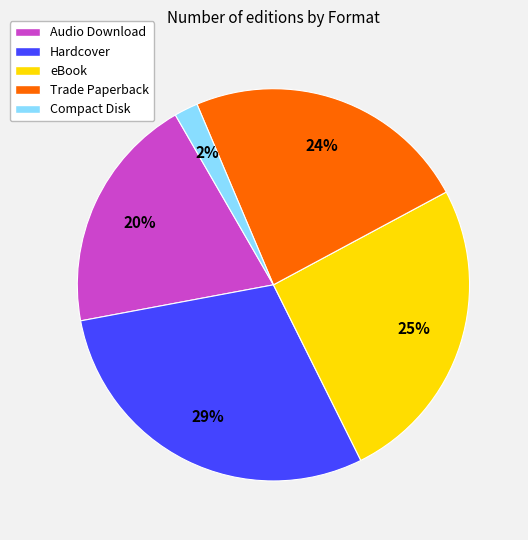

Do Compact Disk and Trade Paperback together represent more than half of the pie?

No